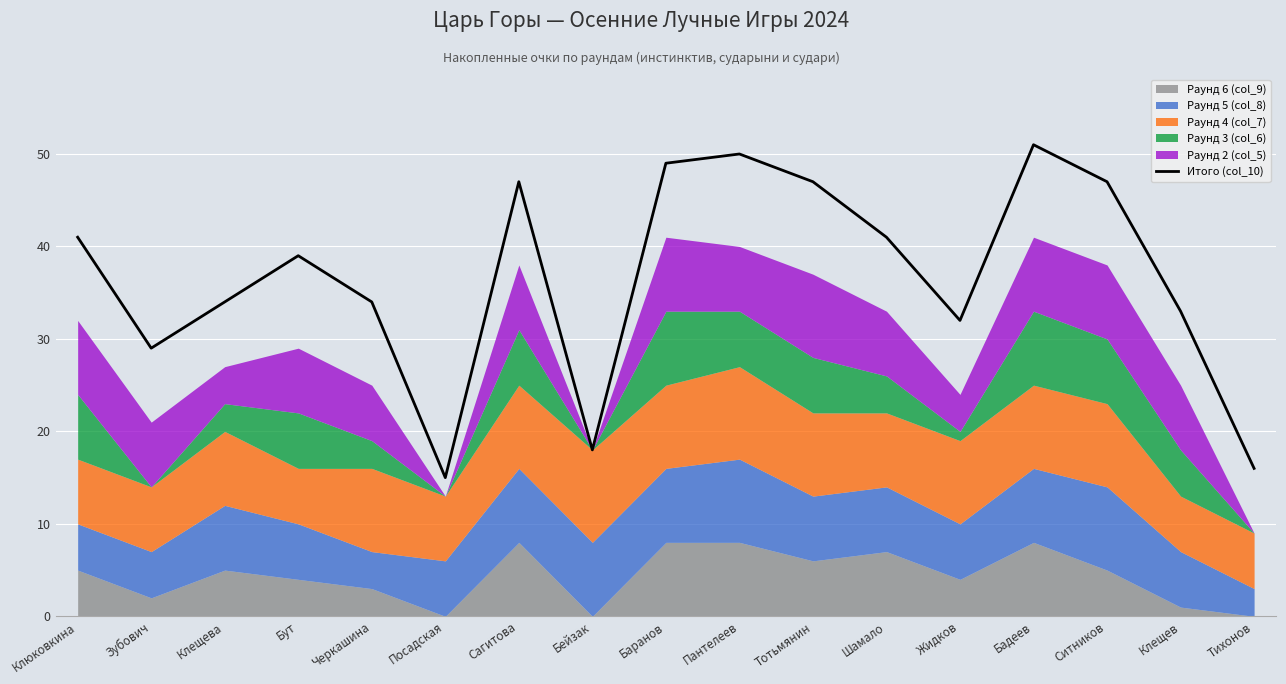

What is the sum of the values at Тотьмянин and Посадская?

62